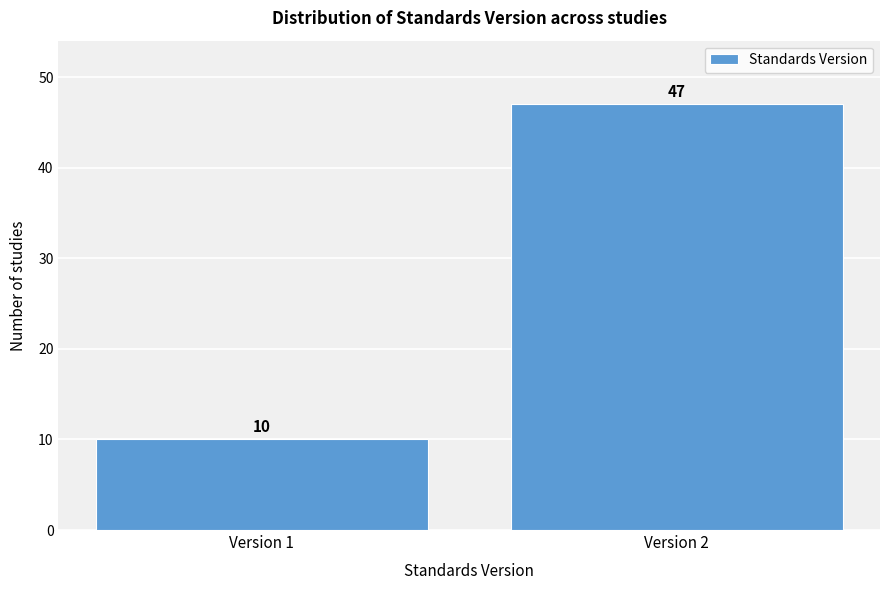

Reading left to right, transcribe all the data shown in this chart.

10	47